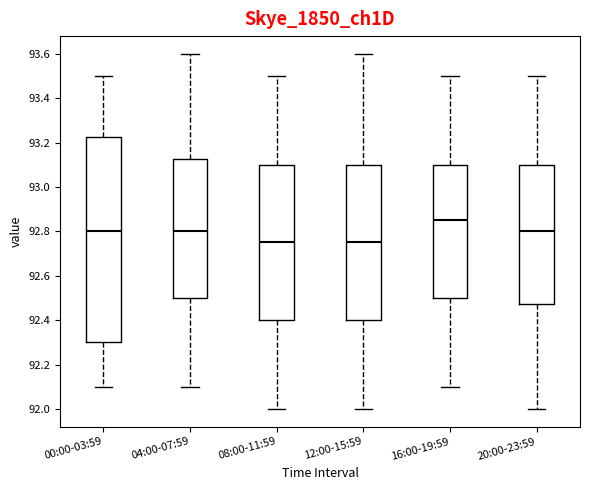

Which box is the tallest, from its lower edge to its upper edge?

00:00-03:59